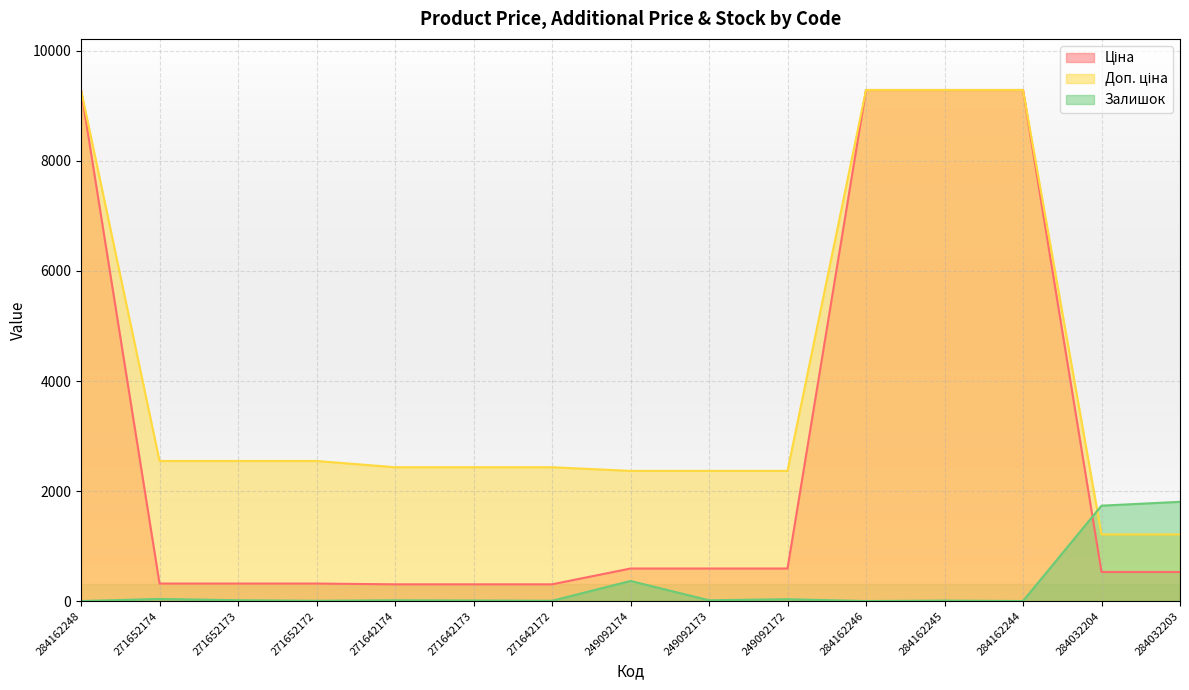

The Доп. ціна series shows 2432.8 at 271642173. True or false?

True